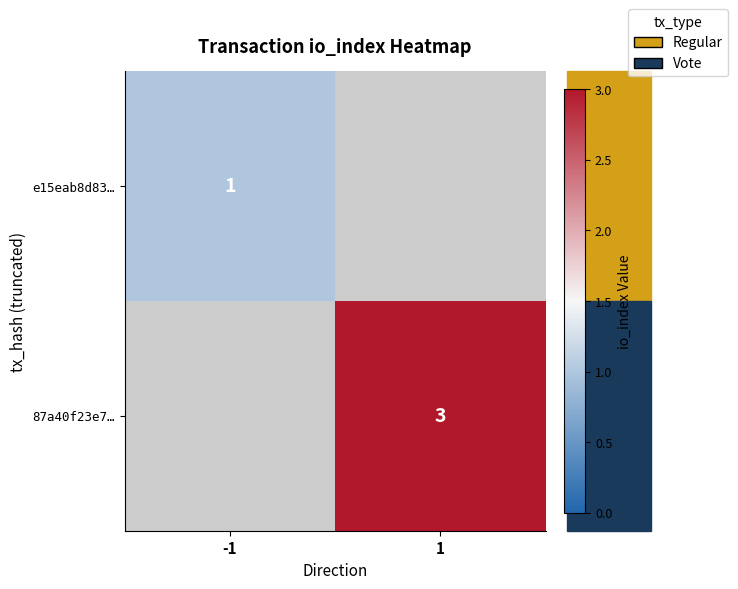

The e15eab8d83… series shows 1 at -1. True or false?

True